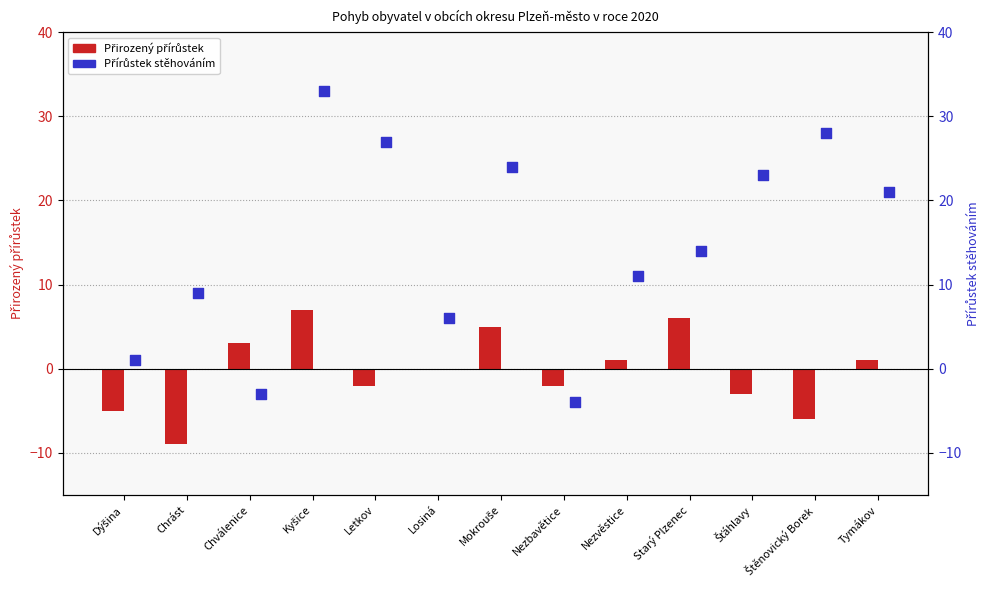

Between Dýšina and Šťáhlavy, which is larger?

Šťáhlavy